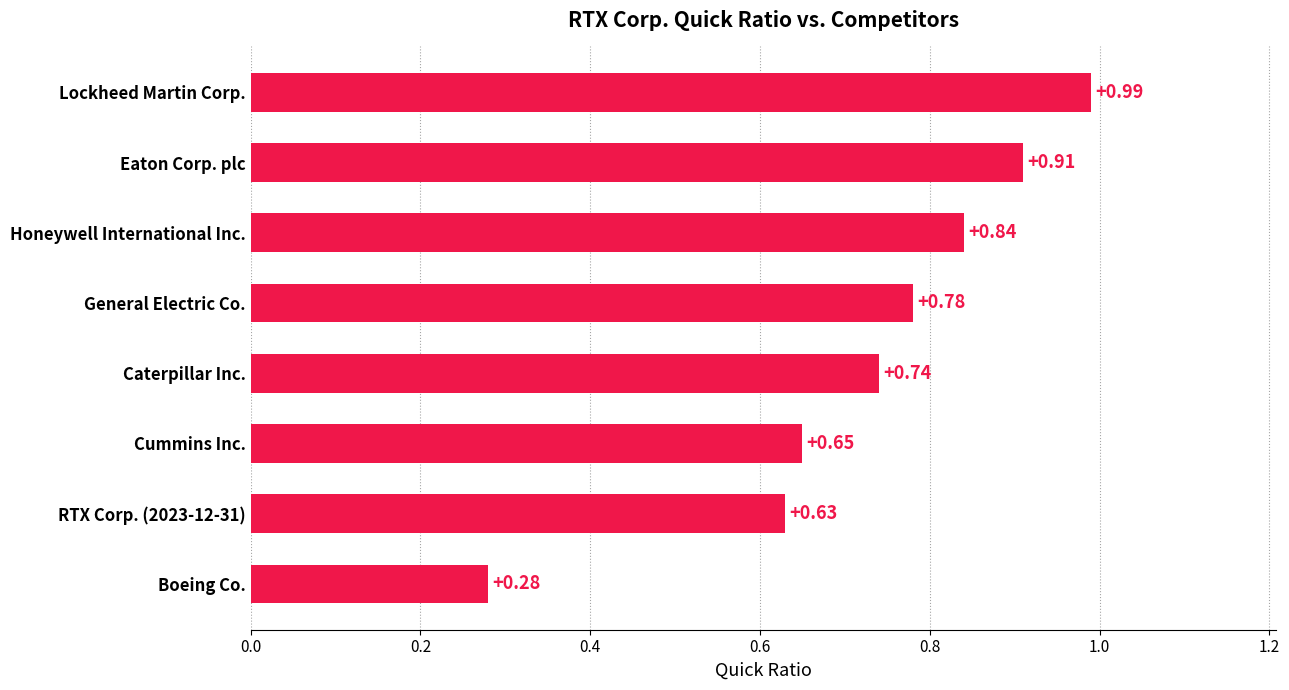

Which label corresponds to the largest value in the chart?

Lockheed Martin Corp.